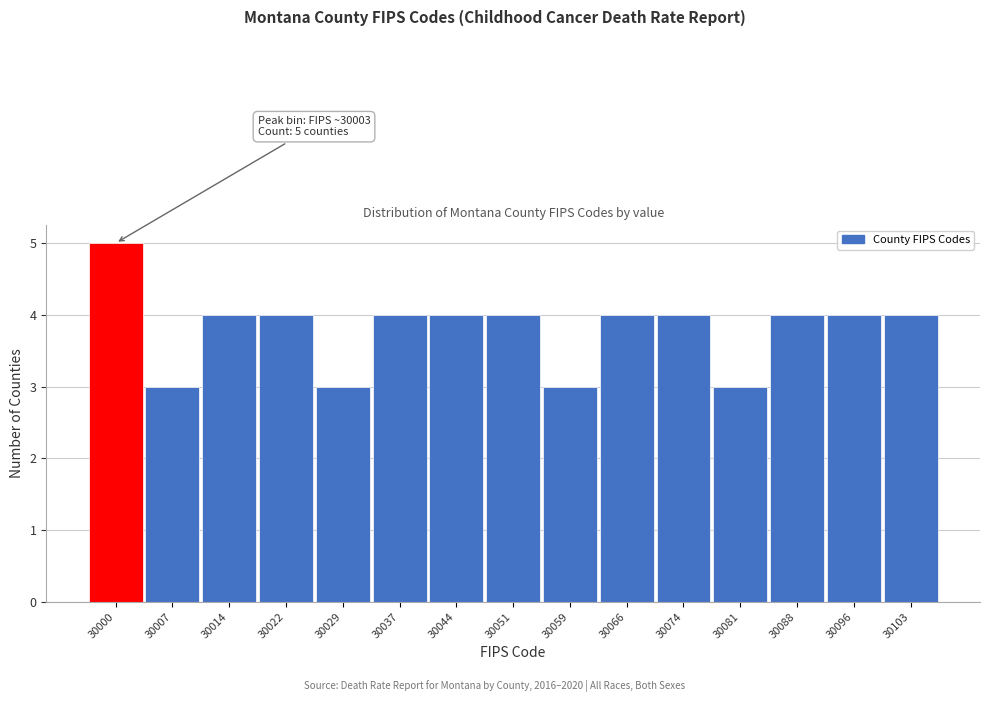

Reading right to left, what are all the values shown in this chart?

30103=4	30096=4	30088=4	30081=3	30074=4	30066=4	30059=3	30051=4	30044=4	30037=4	30029=3	30022=4	30014=4	30007=3	30000=5